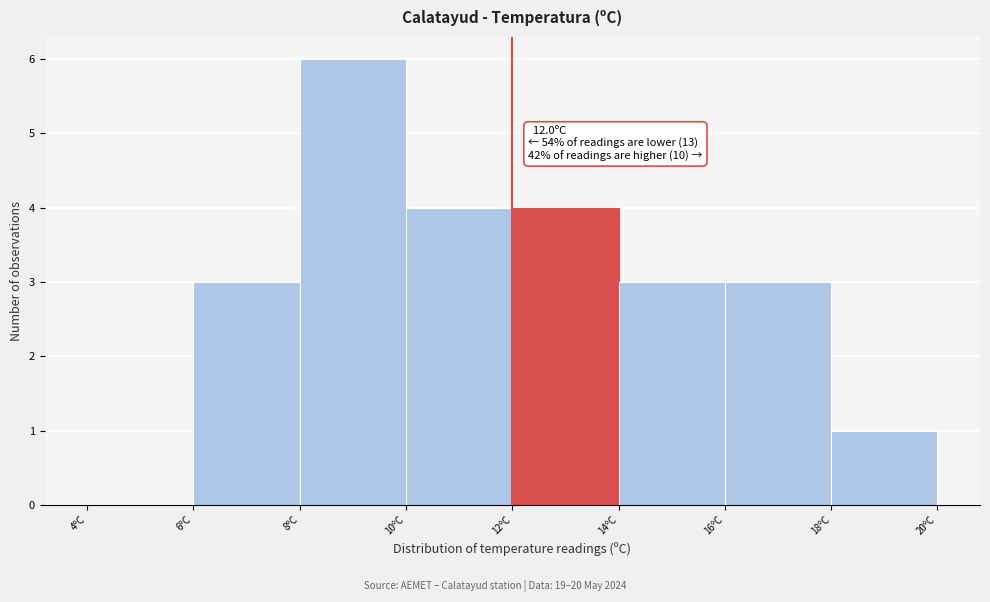

Over which range of the x-axis is the bar tallest?

8 to 10